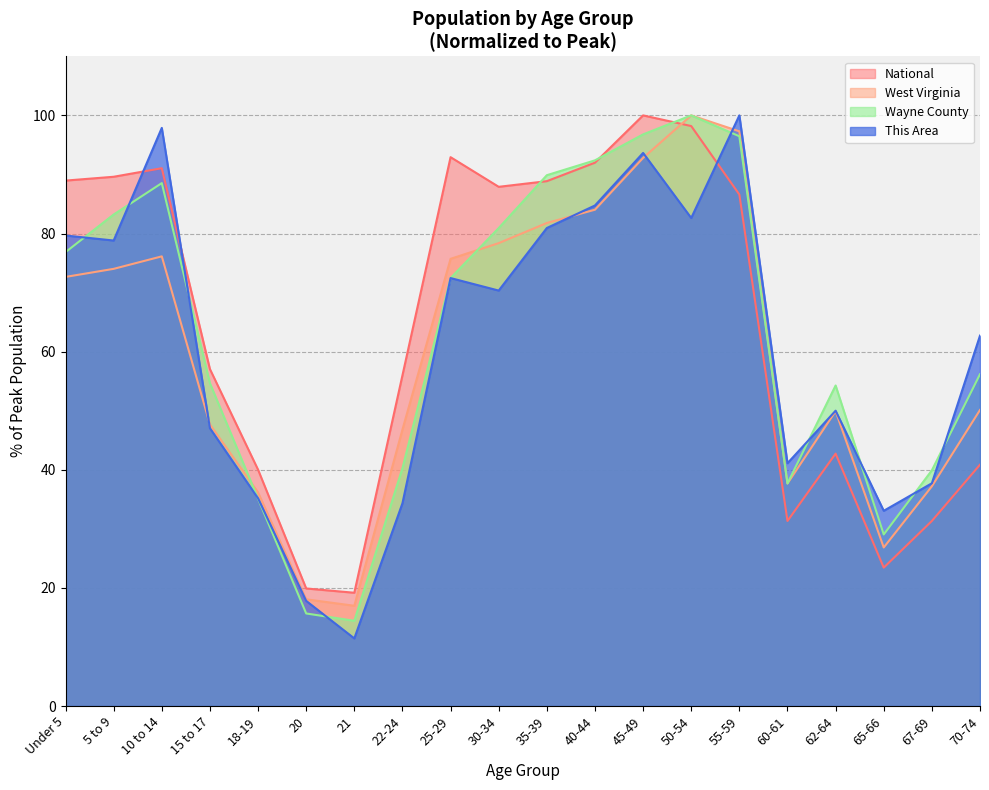

At which category does National reach its first local valley?

21